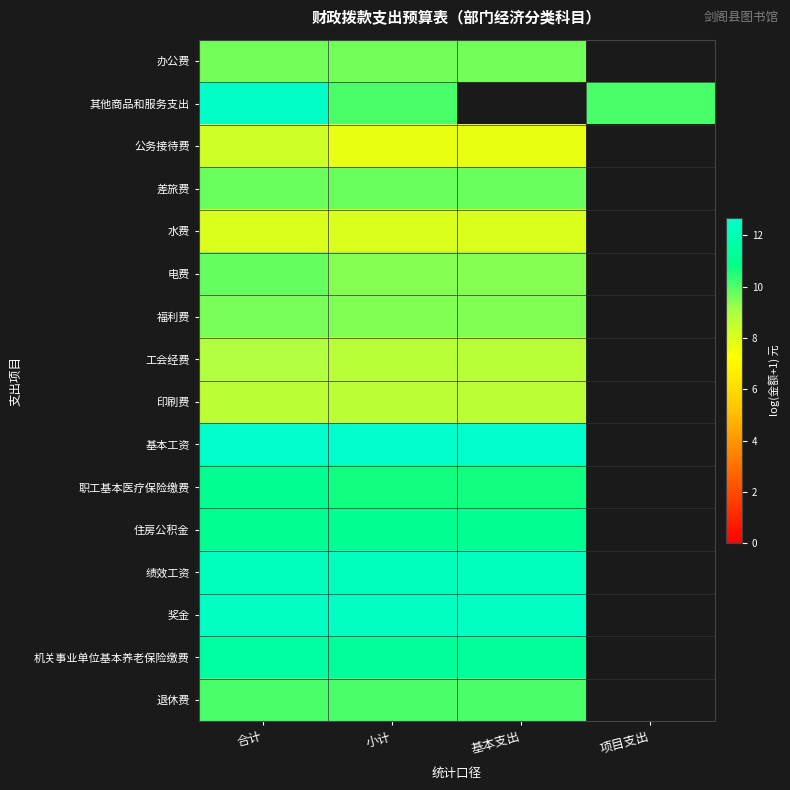

What is the maximum value shown in the chart?

12.7